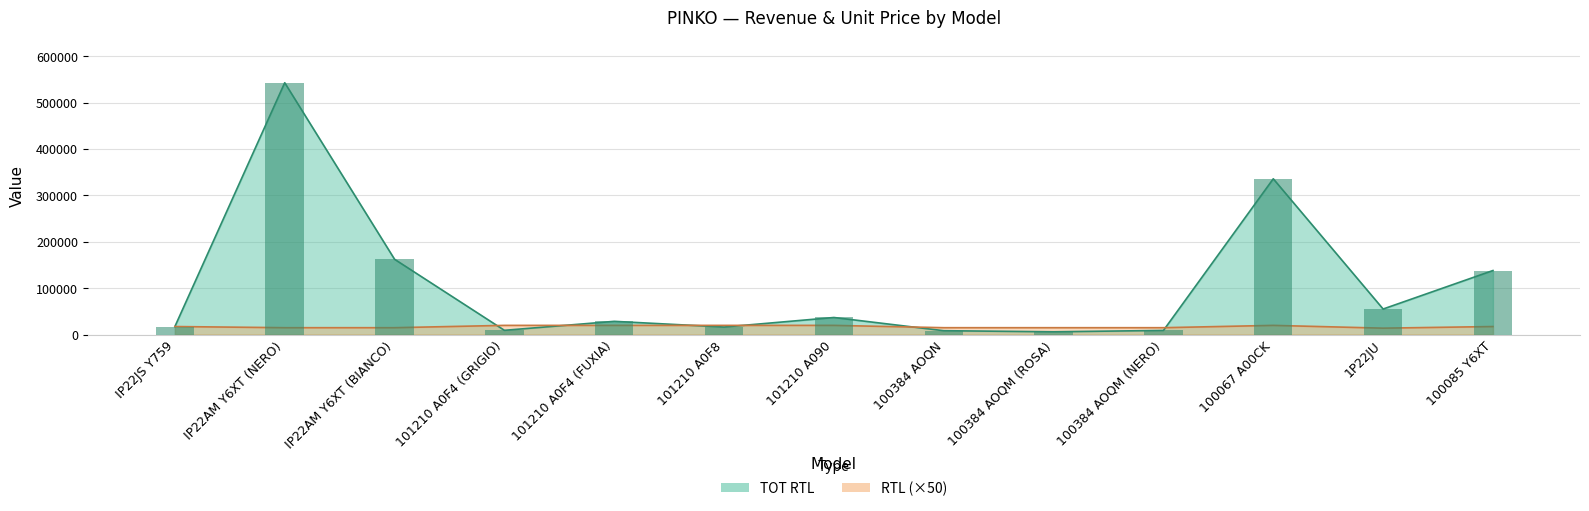

Is it true that TOT RTL equals 8260 at 100384 AOQN?

True